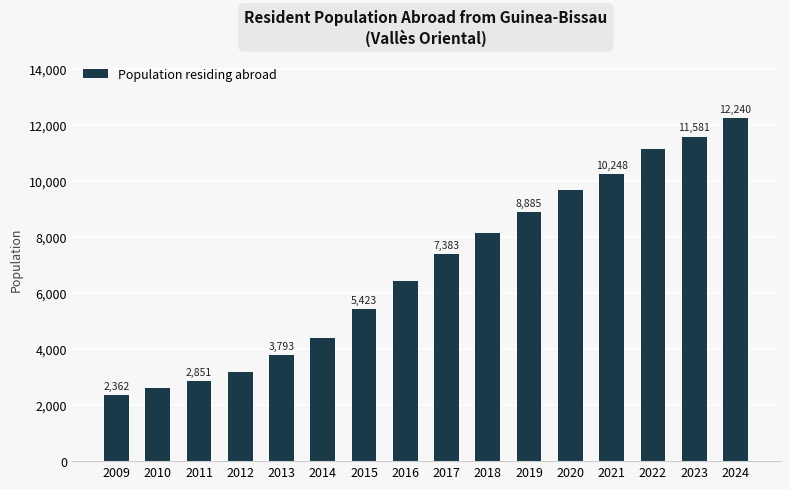

The value at 2010 is 2594. True or false?

True